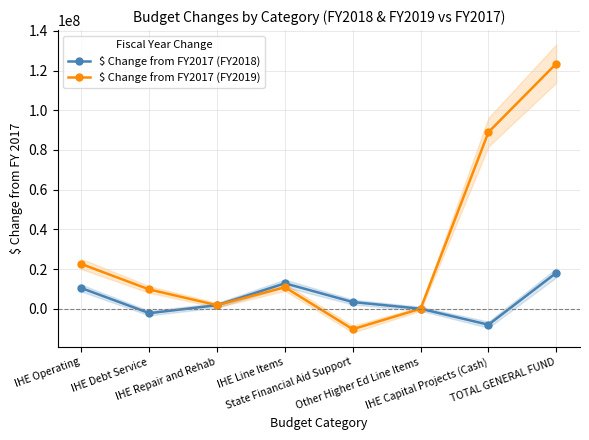

What is the difference between the $ Change from FY2017 (FY2018) values at IHE Operating and IHE Line Items?

2416167